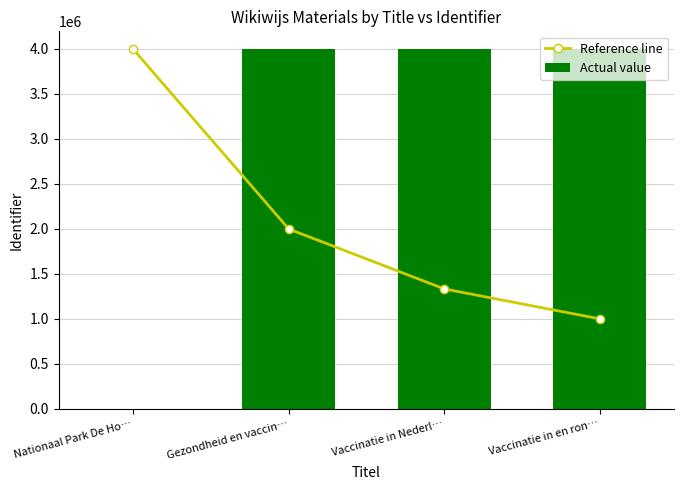

Where does the Actual value series first go above 3992135?

Gezondheid en vaccin…